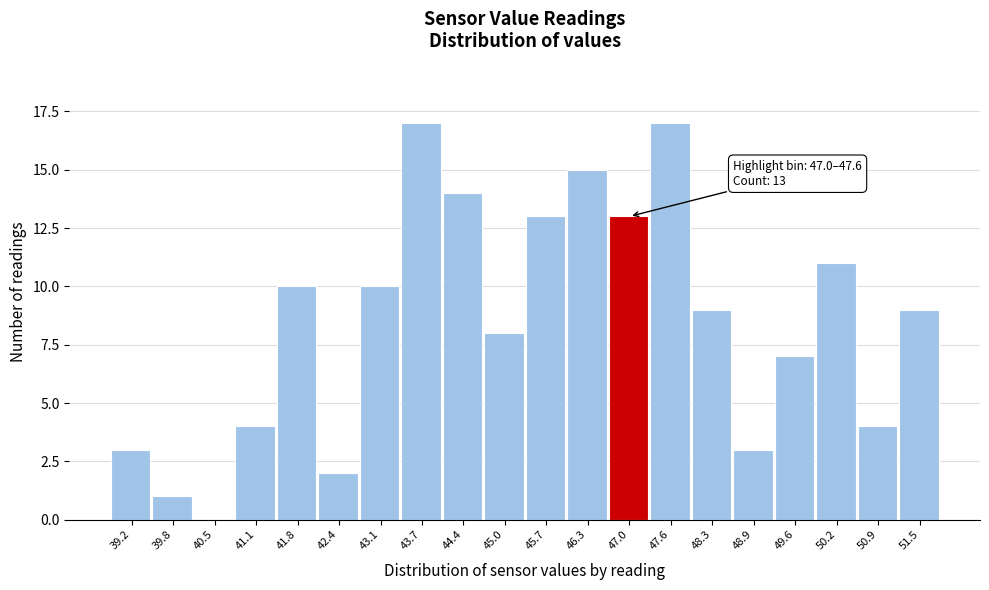

Reading left to right, what are all the values shown in this chart?

39.2=3	39.8=1	40.5=0	41.1=4	41.8=10	42.4=2	43.1=10	43.7=17	44.4=14	45.0=8	45.7=13	46.3=15	47.0=13	47.6=17	48.3=9	48.9=3	49.6=7	50.2=11	50.9=4	51.5=9